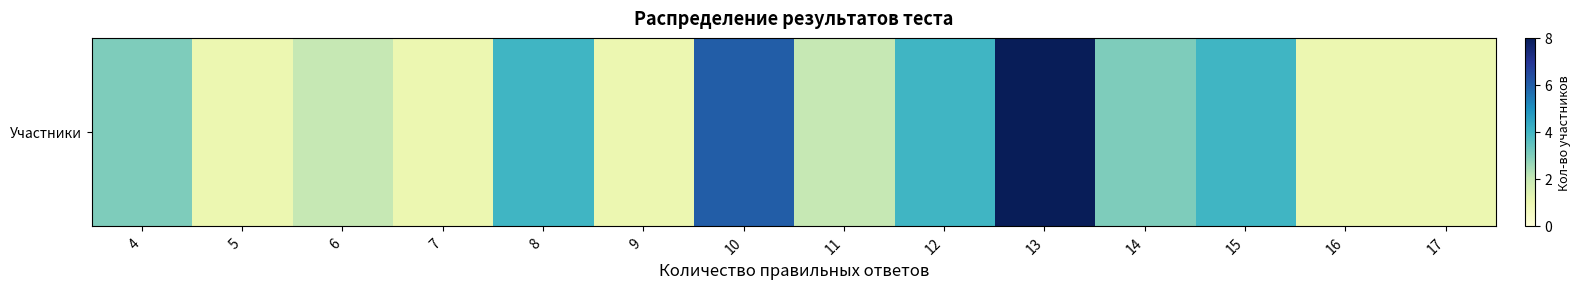

The chart shows a value of 7 at 15. True or false?

False